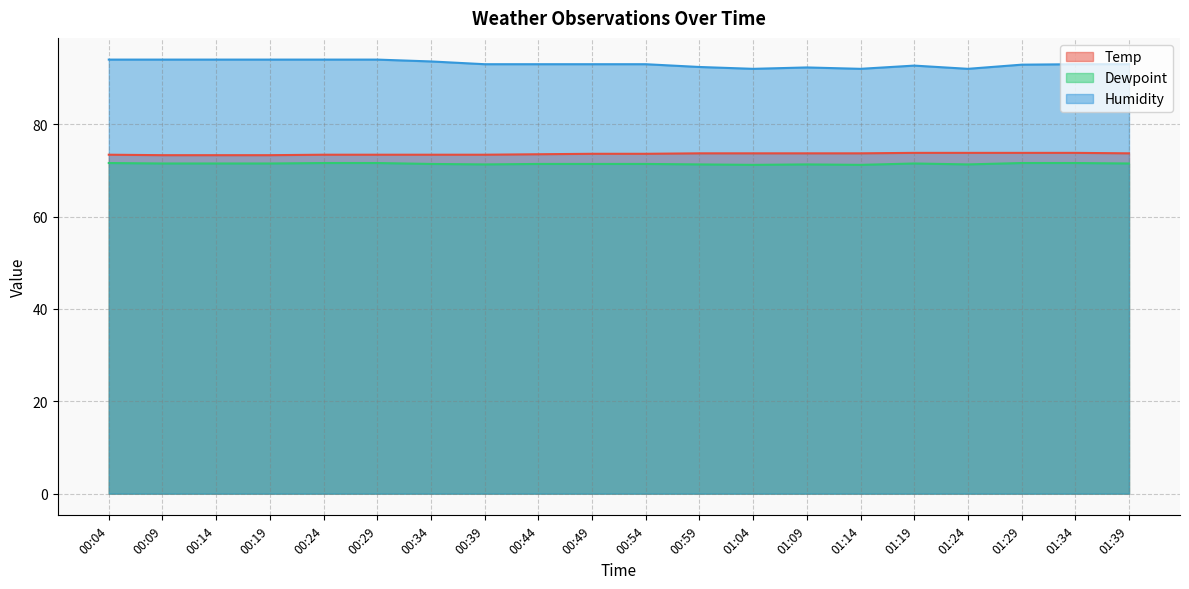

Which label corresponds to the largest value in the chart?

00:04